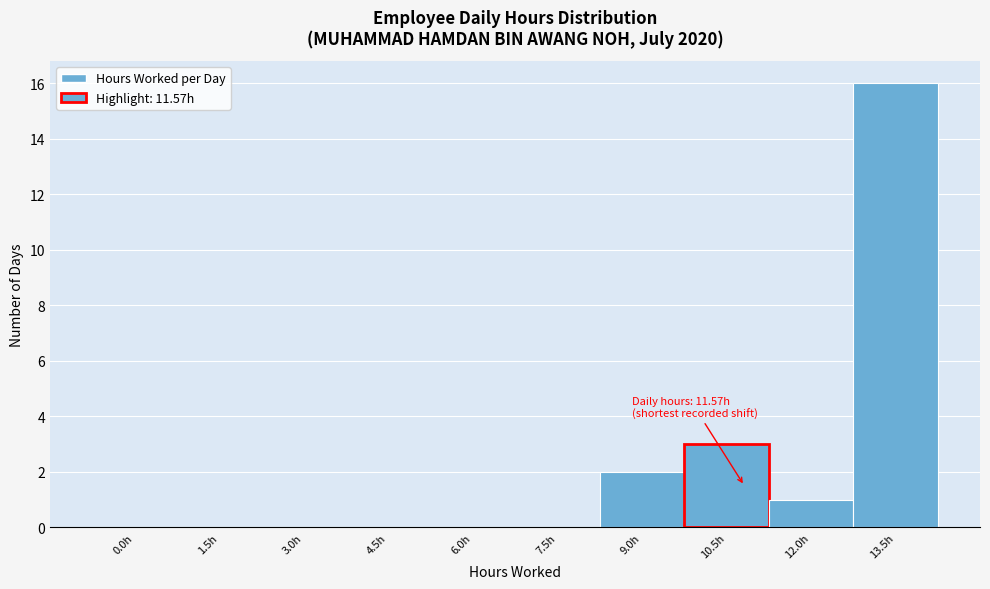

Reading left to right, transcribe all the data shown in this chart.

0.0h=0	1.5h=0	3.0h=0	4.5h=0	6.0h=0	7.5h=0	9.0h=2	10.5h=3	12.0h=1	13.5h=16